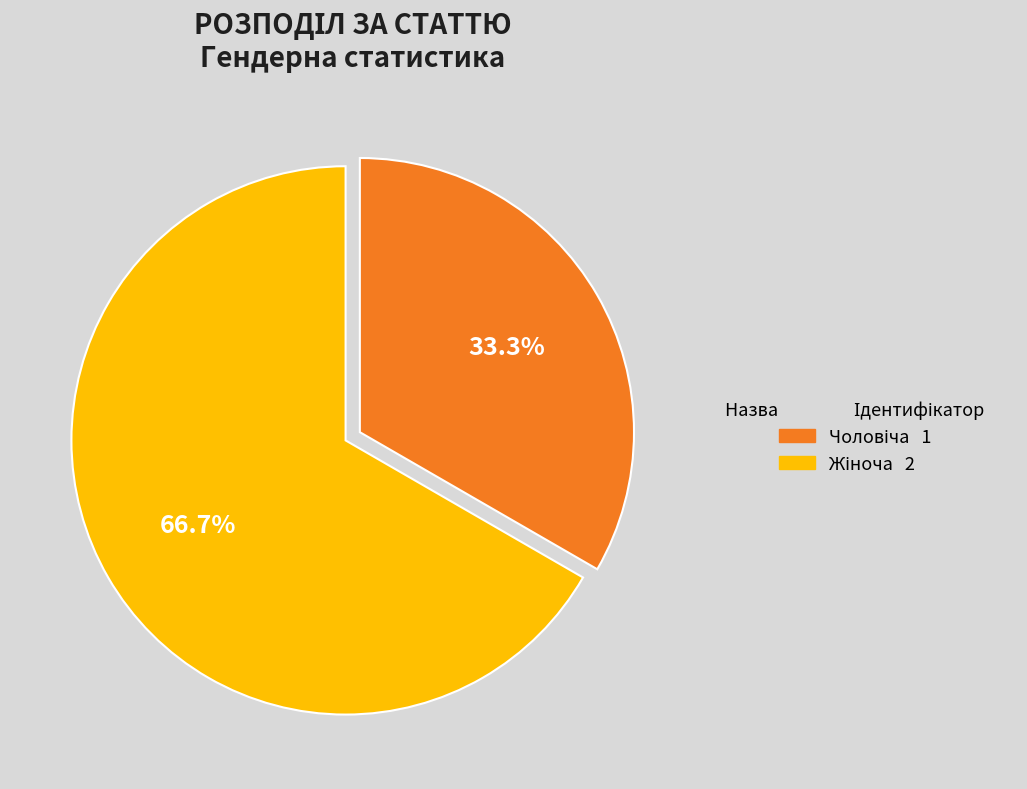

Does any single category account for the majority?

Yes